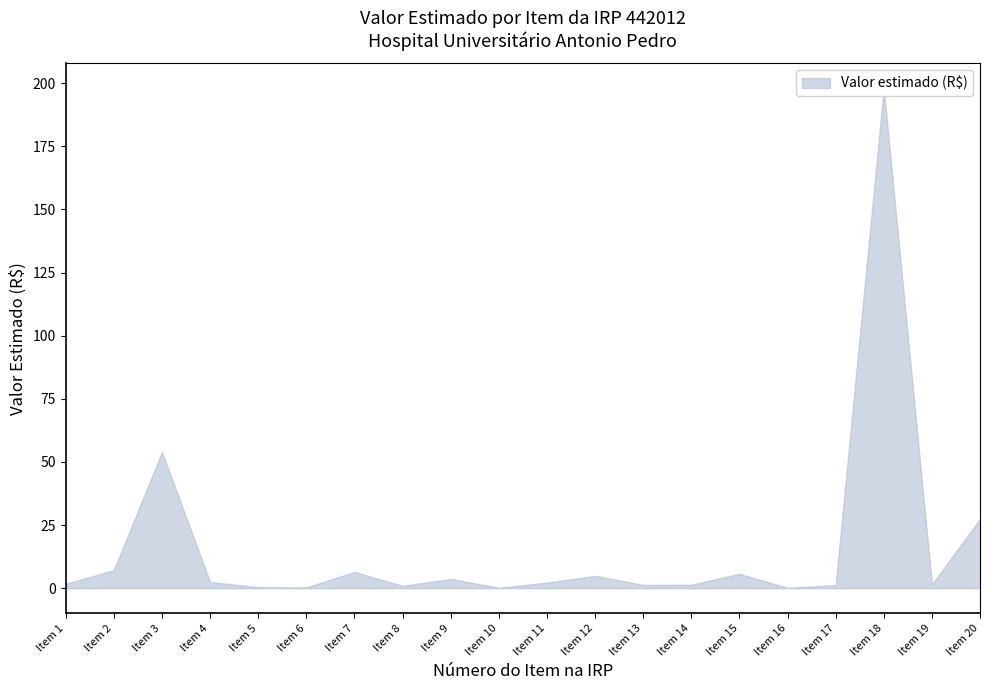

What is the lowest value of the Valor estimado (R$) series?

0.1